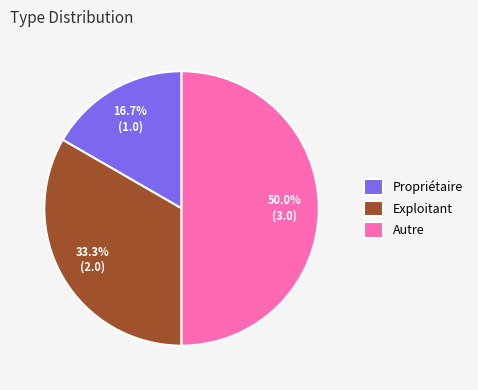

To the nearest percent, what portion does Propriétaire represent?

17%